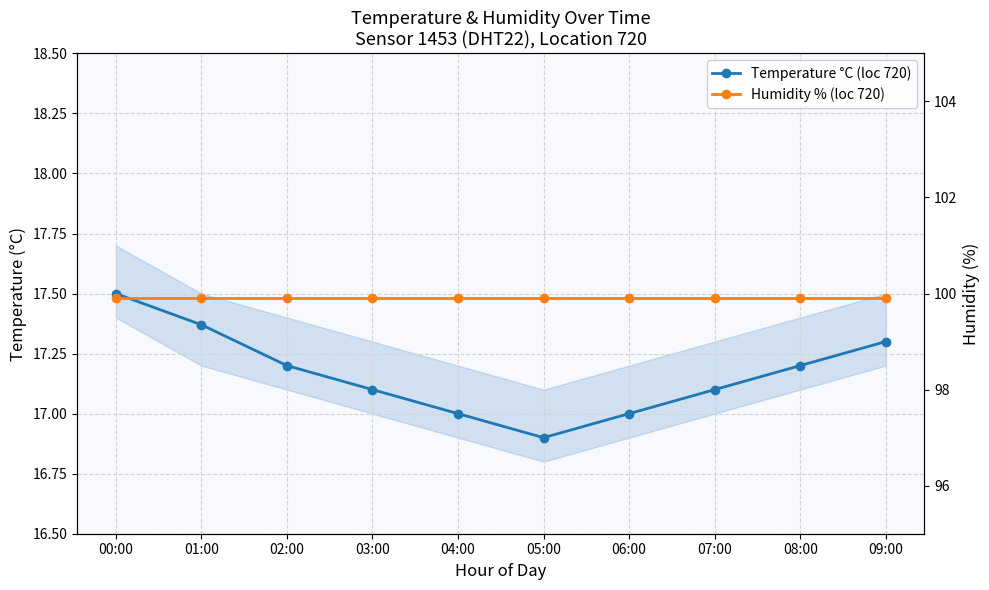

Does the chart display data point markers on the line(s)?

Yes